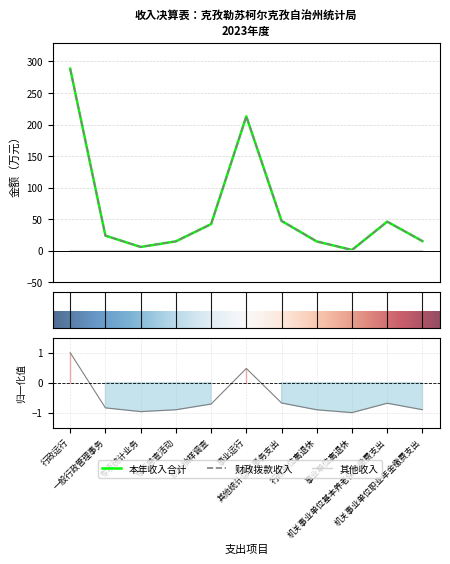

Is it true that 本年收入合计 equals 46.1 at 机关事业单位基本养老保险缴费支出?

True